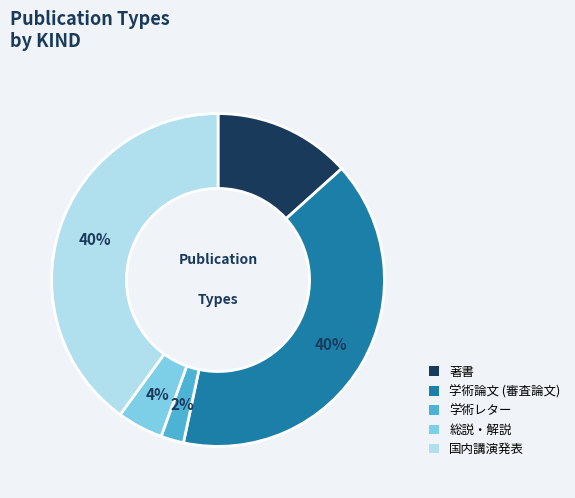

How many segments does this pie chart have?

5